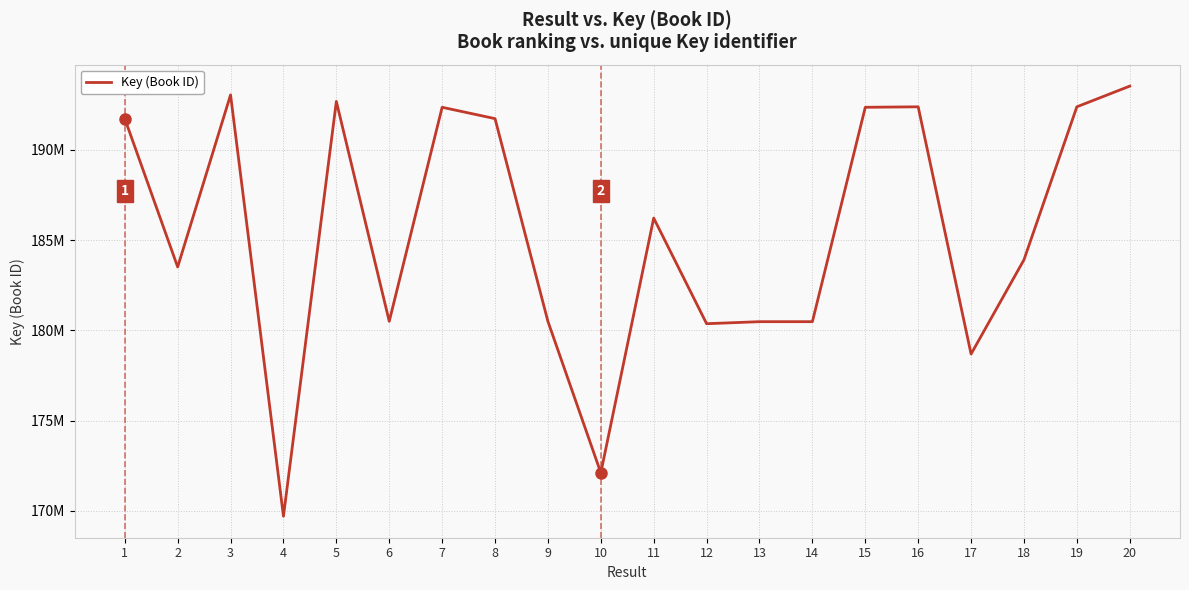

Does the chart display data point markers on the line(s)?

No